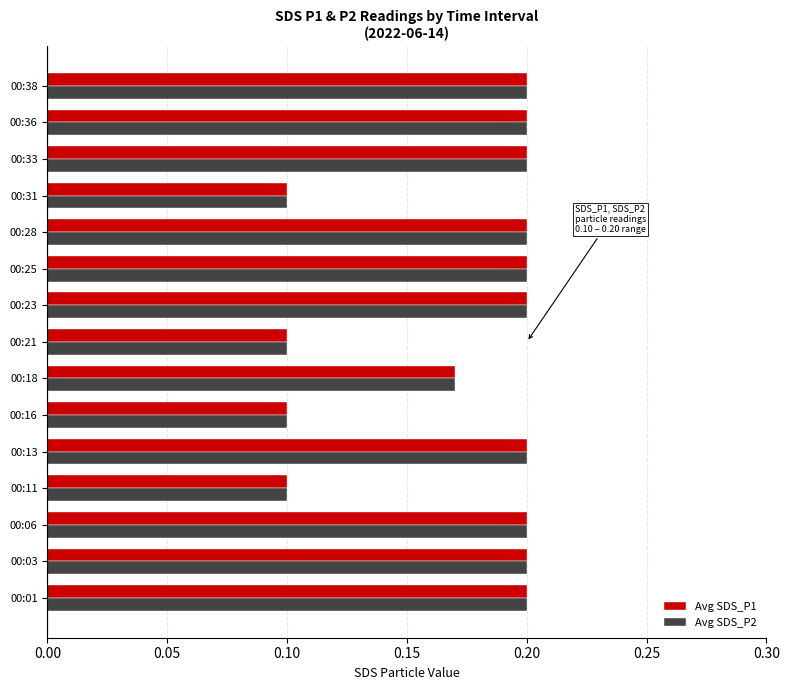

Count the number of categories in the chart.

15